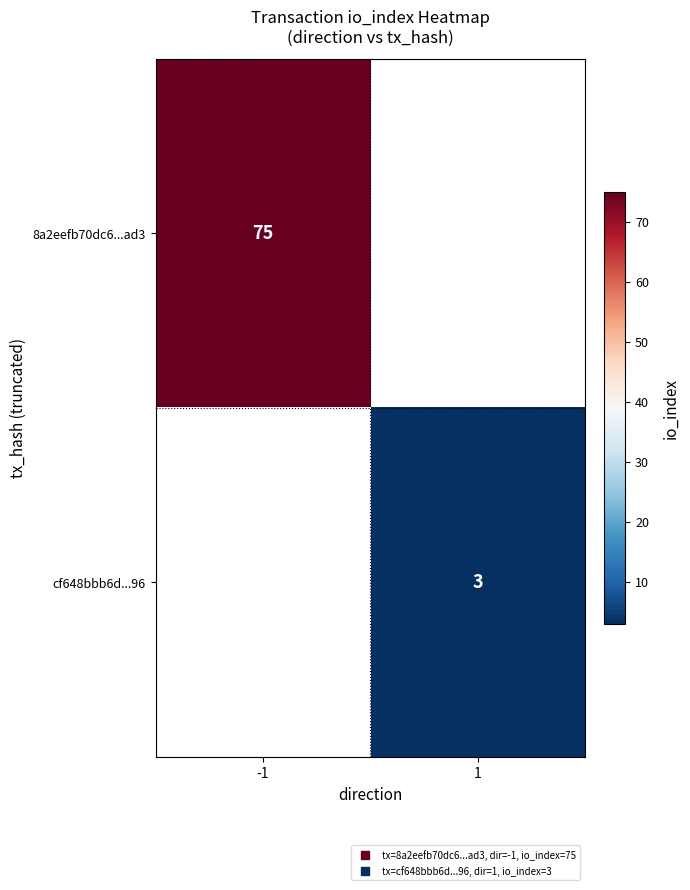

Which category has the lowest value in the 8a2eefb70dc6...ad3 series?

-1